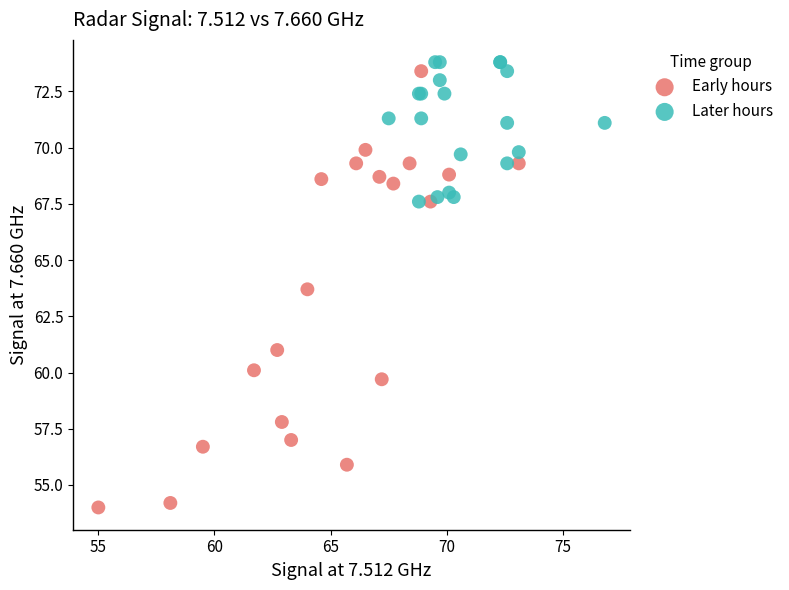

What are all the series names shown in the legend?

Early hours, Later hours